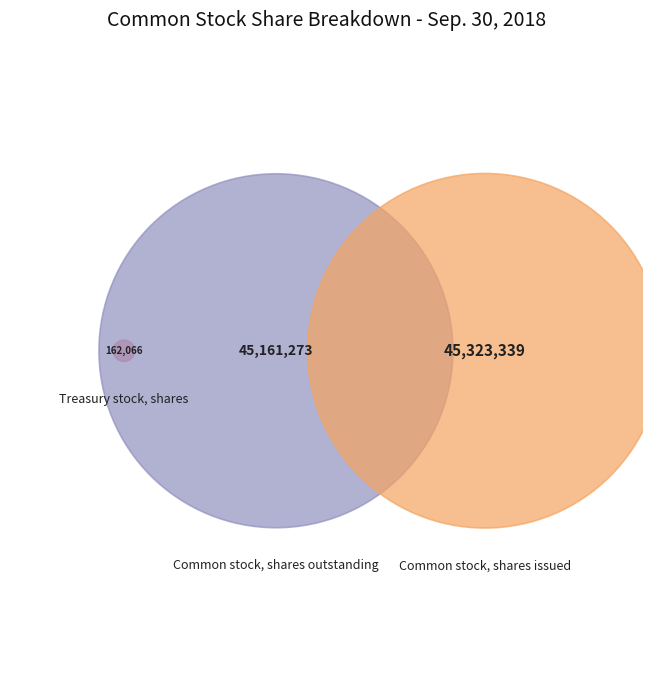

The Common stock, shares outstanding slice represents 58% of the pie. True or false?

False